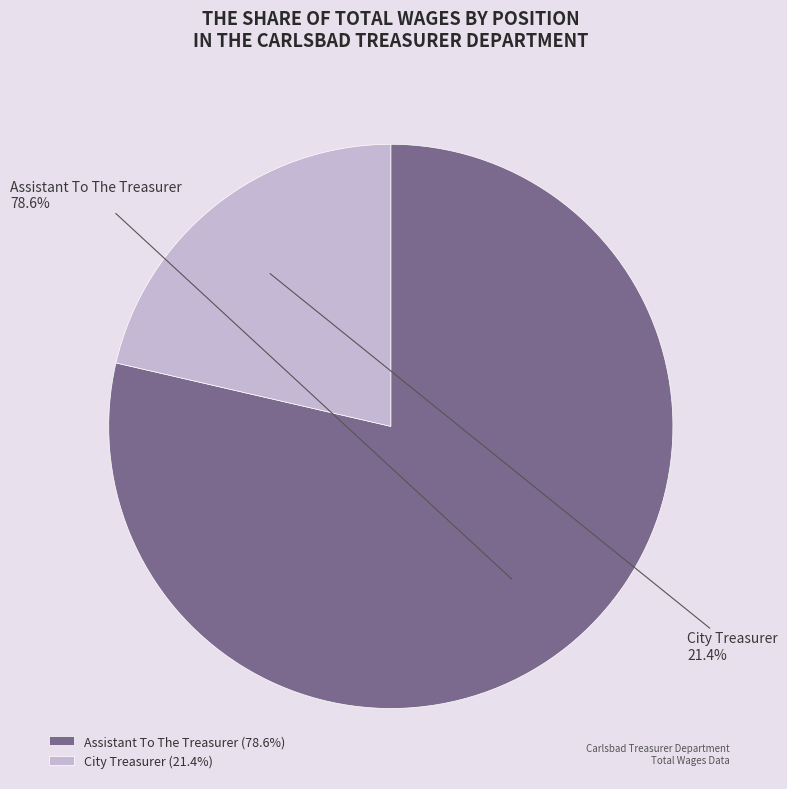

Count the number of slices in the pie.

2